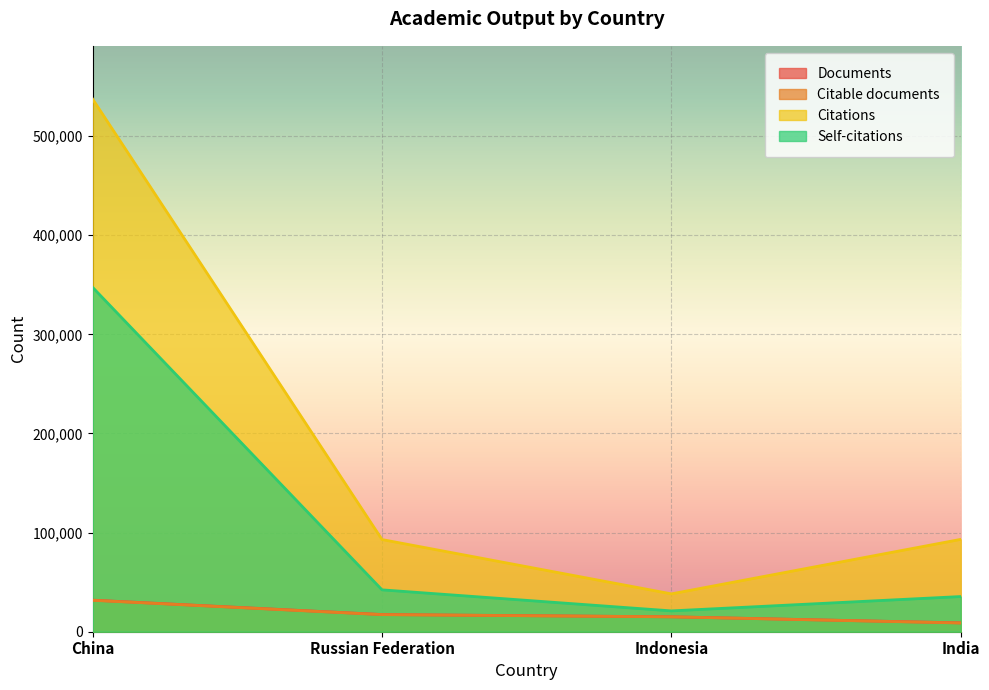

Where does the Documents series first go above 17349?

China